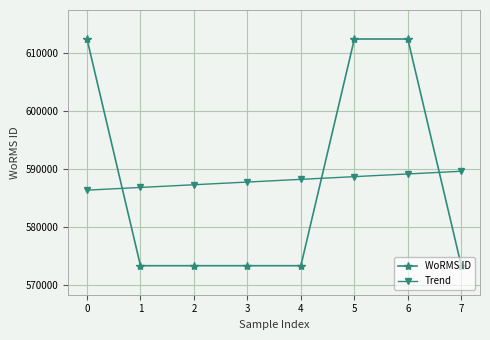

What is the total value across all series at 6?

1201583.6